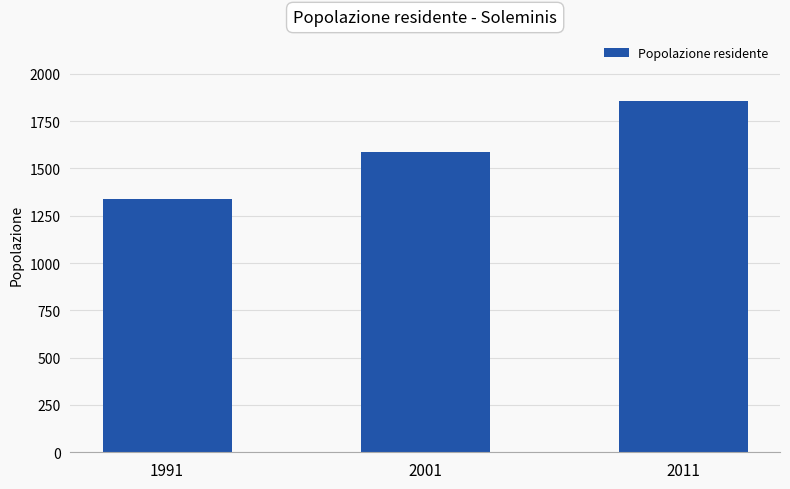

Which has a higher value, 1991 or 2001?

2001